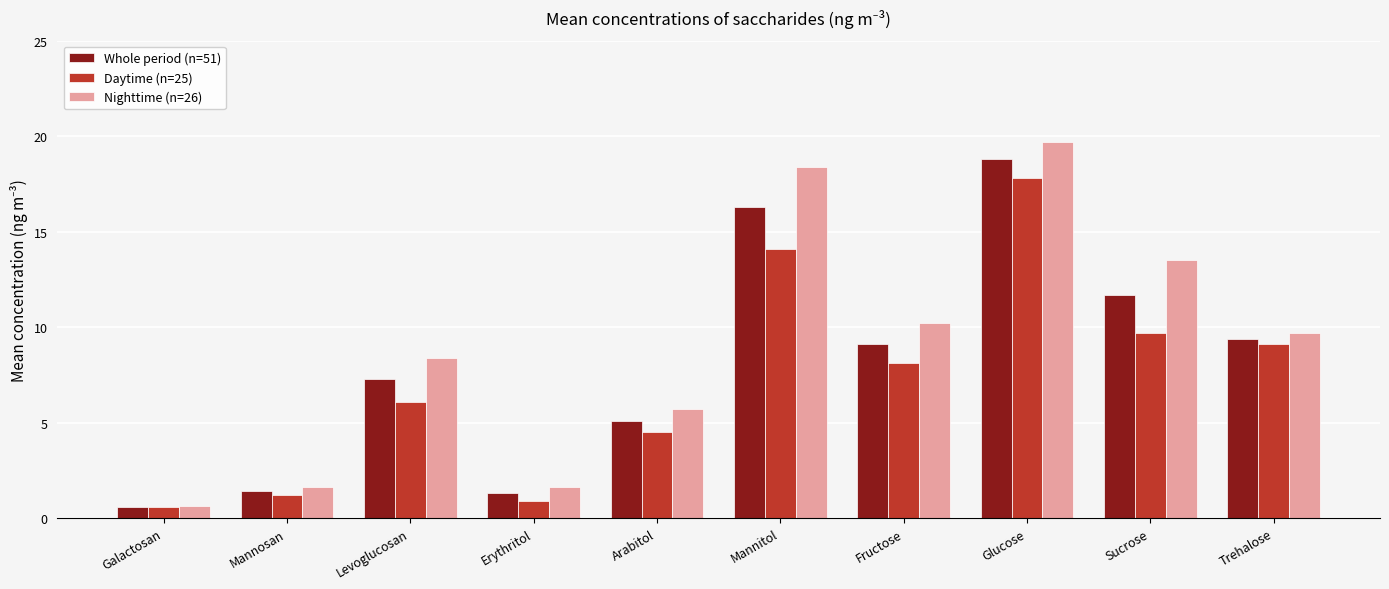

Count the number of data series in this chart.

3